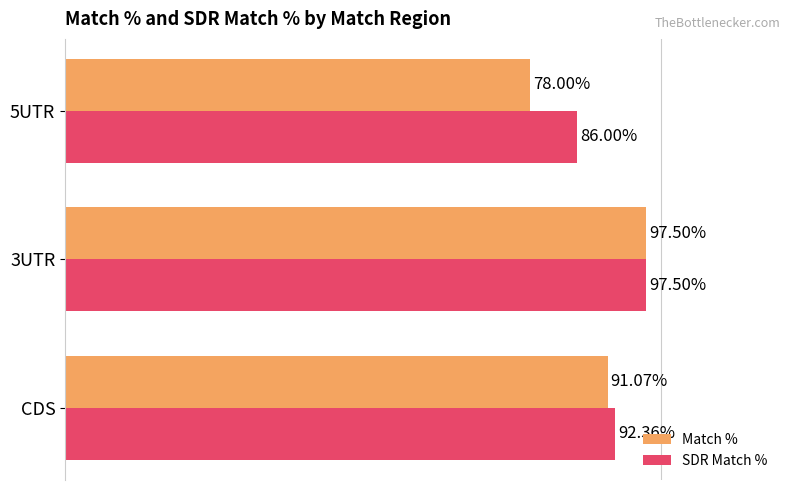

Which series changed the most between CDS and 3UTR?

Match %